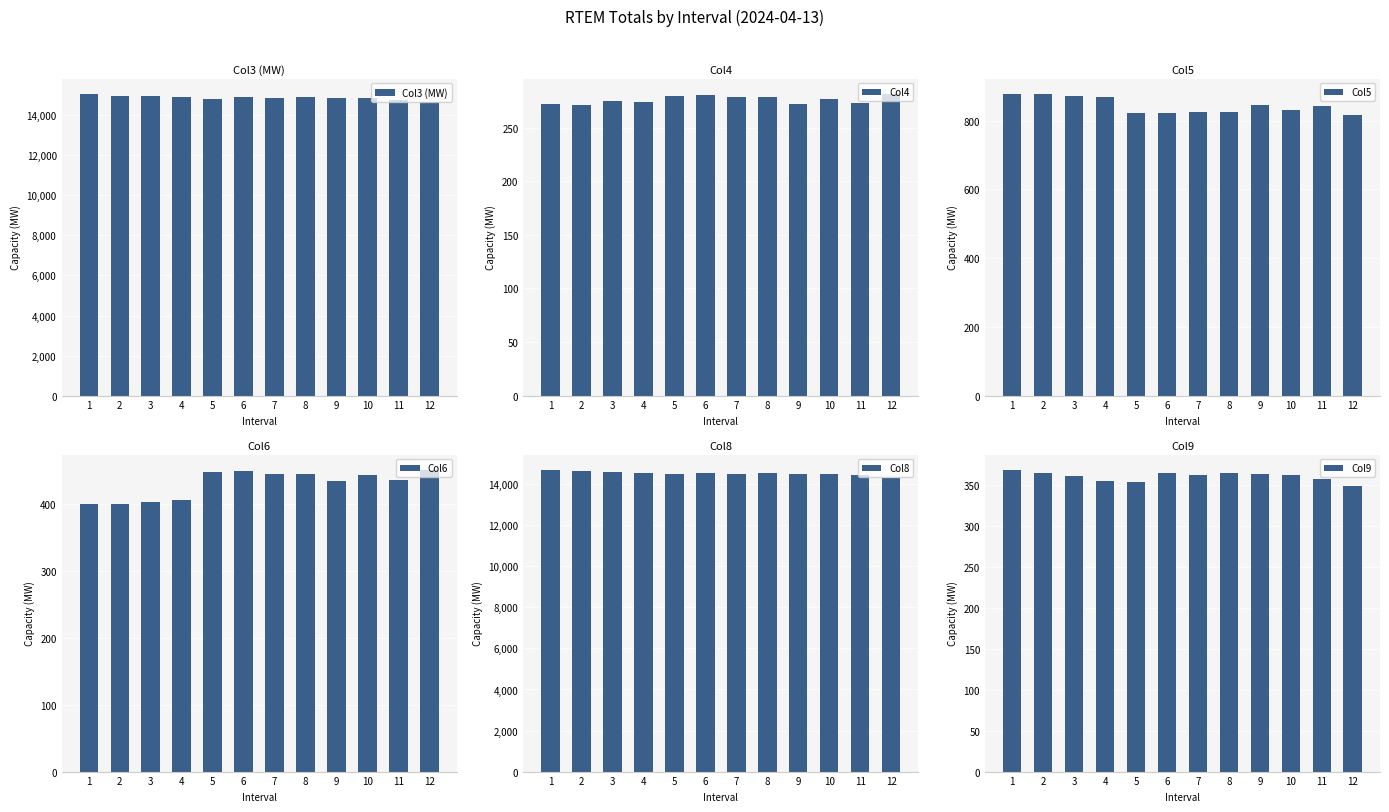

At how many categories does at least one series exceed 12023?

12